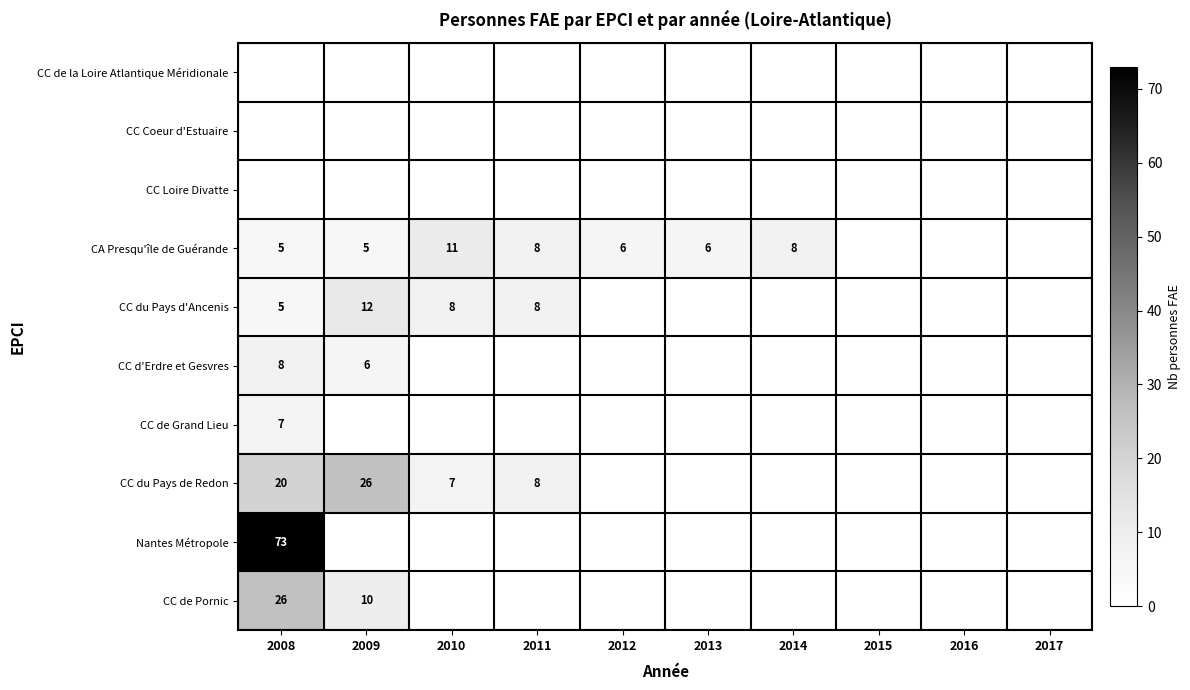

The value of CC du Pays de Redon at 2011 is 5. True or false?

False